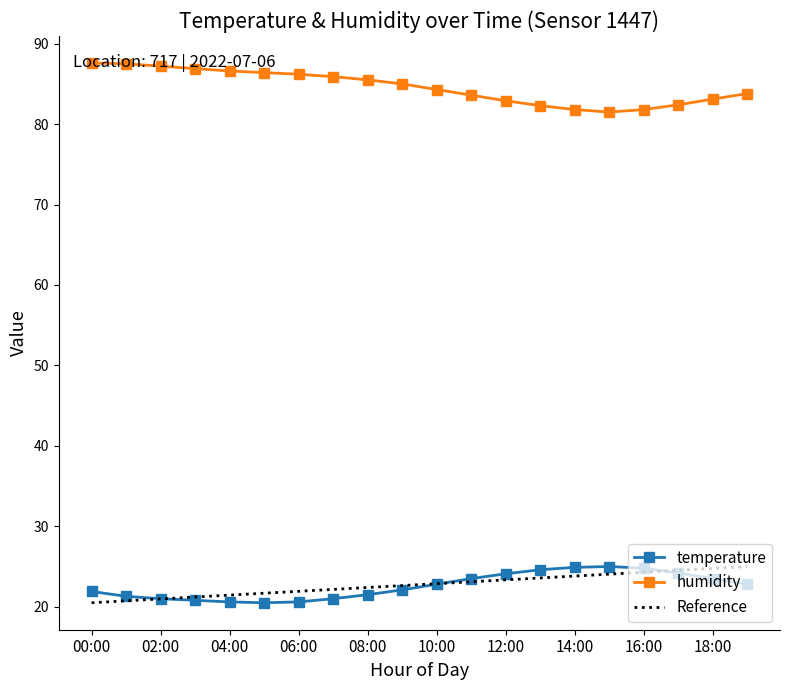

The value of temperature at 05:00 is 20.5. True or false?

True